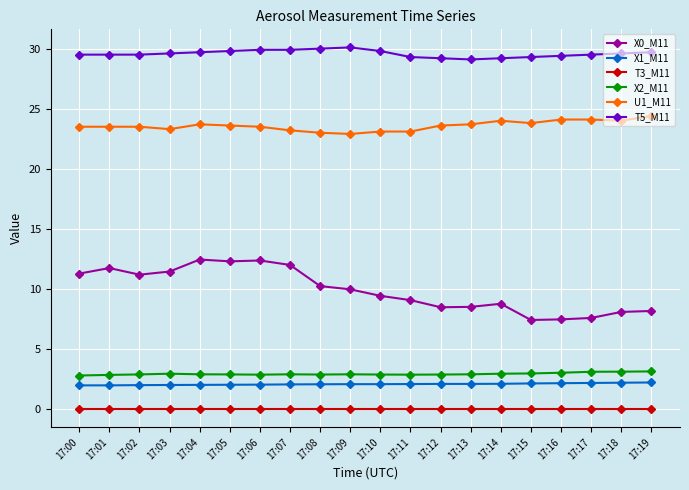

True or false: X2_M11 has more than 1 interior local peaks.

True